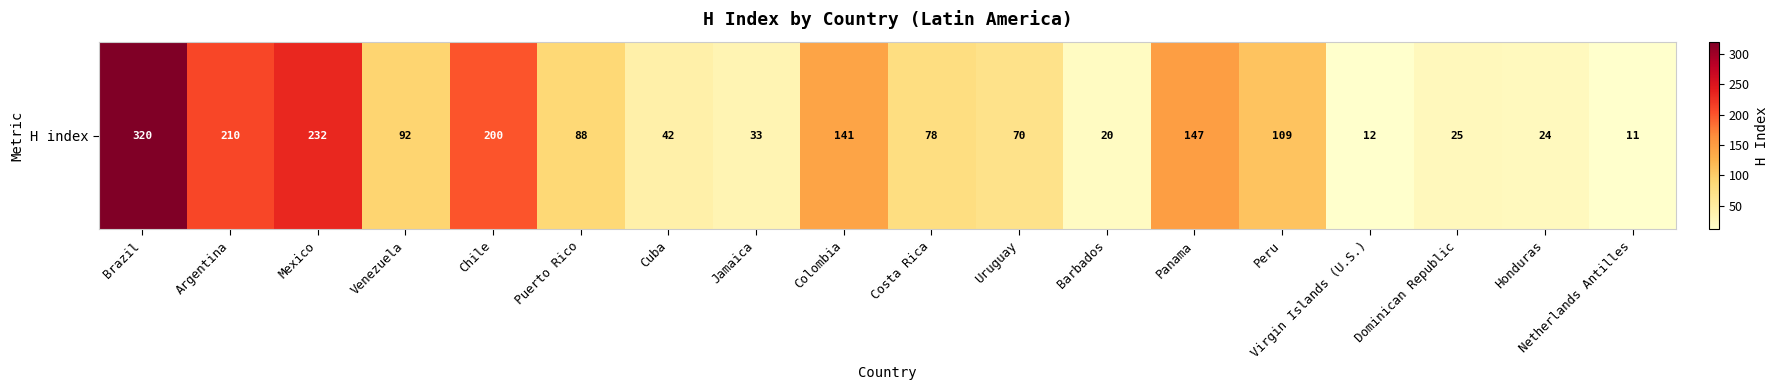

List the labels in order of value, largest first.

Brazil, Mexico, Argentina, Chile, Panama, Colombia, Peru, Venezuela, Puerto Rico, Costa Rica, Uruguay, Cuba, Jamaica, Dominican Republic, Honduras, Barbados, Virgin Islands (U.S.), Netherlands Antilles